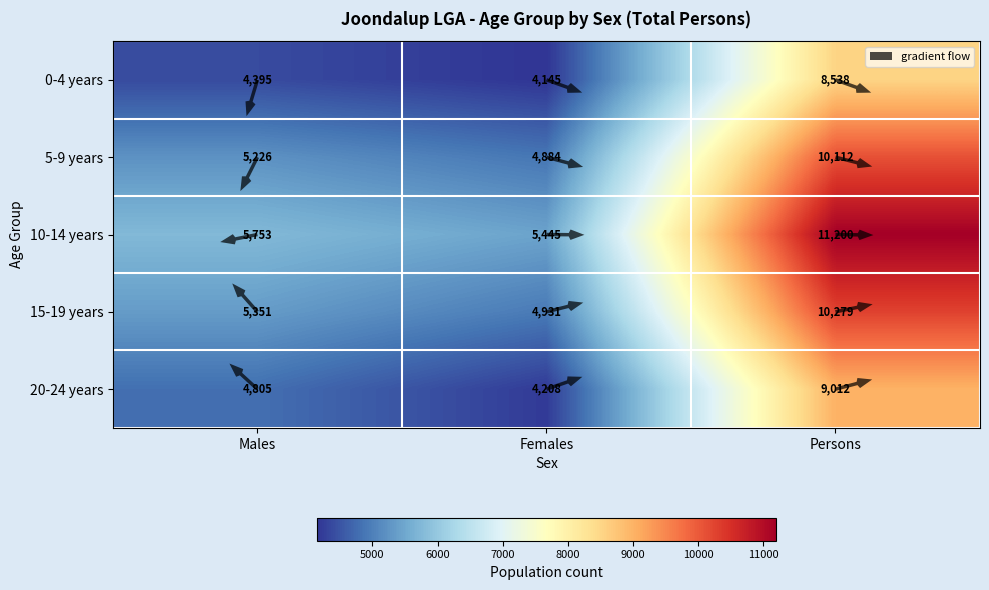

Reading left to right, what are all the values shown in this chart?

0-4 years: Males=4395	Females=4145	Persons=8538
5-9 years: Males=5226	Females=4884	Persons=10112
10-14 years: Males=5753	Females=5445	Persons=11200
15-19 years: Males=5351	Females=4931	Persons=10279
20-24 years: Males=4805	Females=4208	Persons=9012